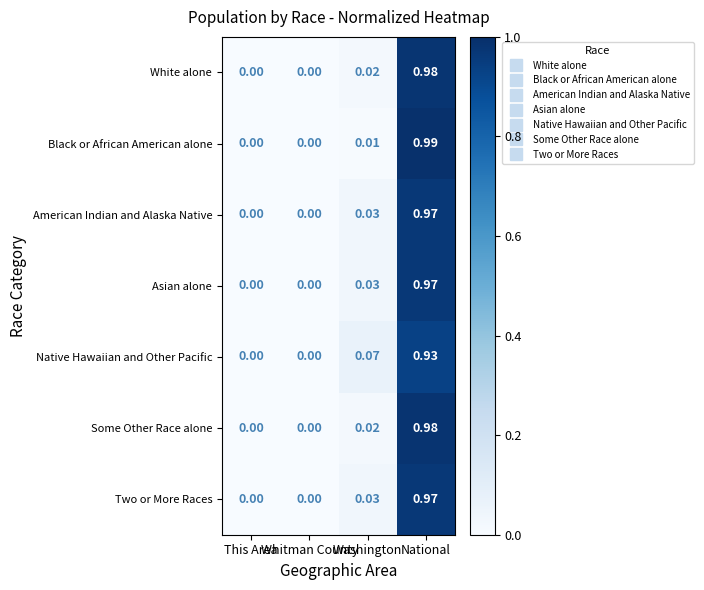

Which series has the largest range (max minus min)?

Black or African American alone